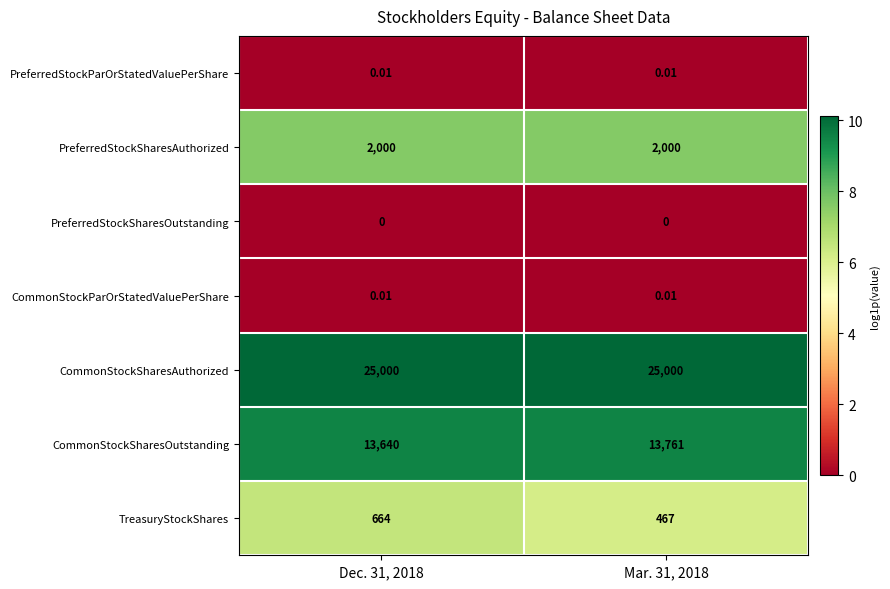

Which series changed the most between Dec. 31, 2018 and Mar. 31, 2018?

TreasuryStockShares